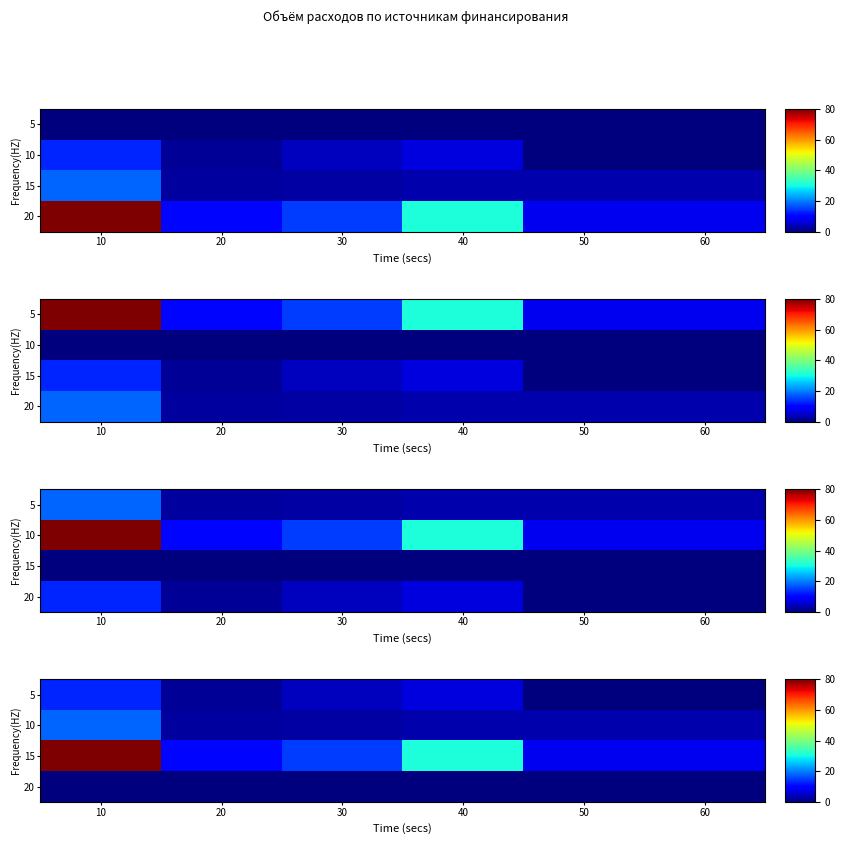

Where does the 10 series first go above 3?

10